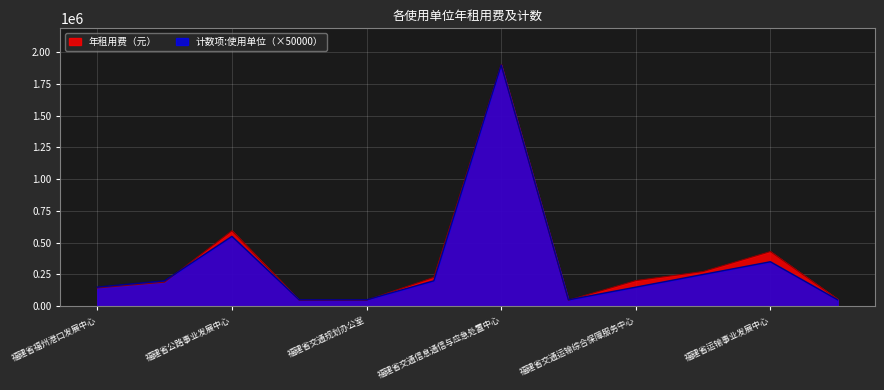

In 计数项:使用单位, how many points are higher than both neighbors (excluding endpoints)?

3